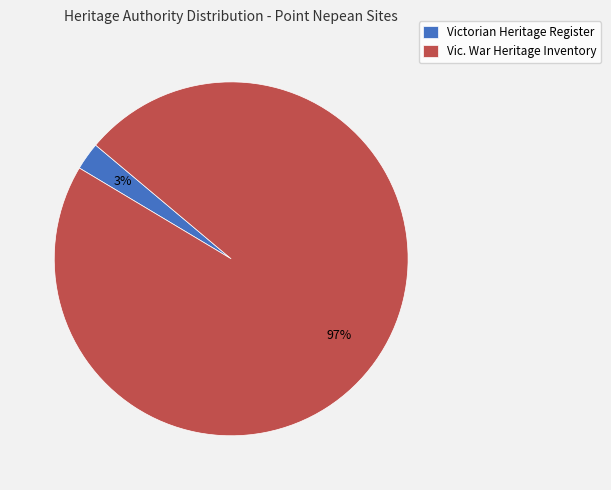

What is the largest slice in the pie chart?

Vic. War Heritage Inventory